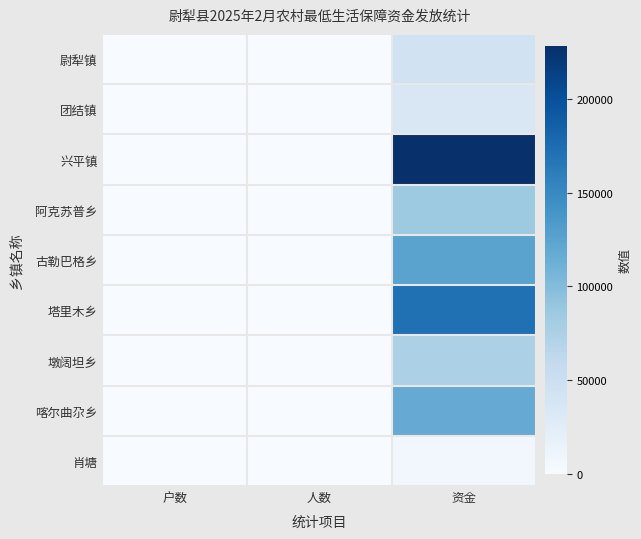

At which category is the sum across all series the highest?

资金